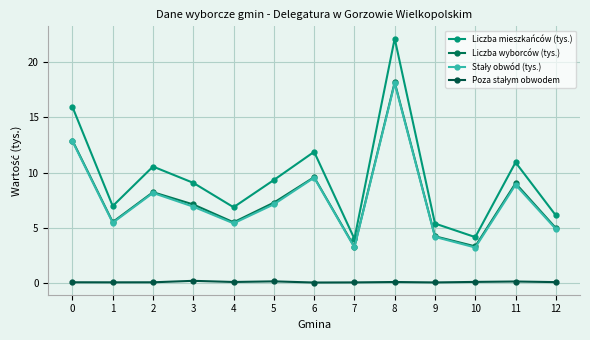

Is this an area chart (filled region under the line)?

No